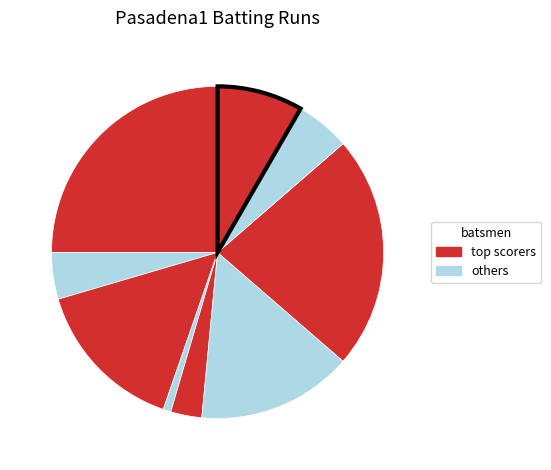

How many segments does this pie chart have?

9